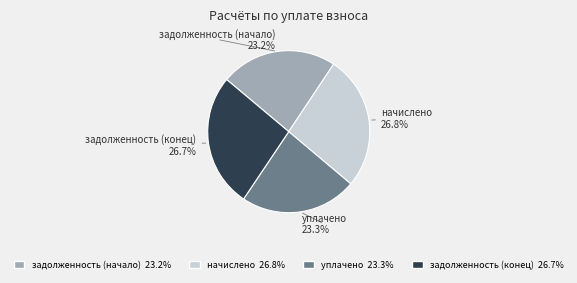

How many segments does this pie chart have?

4